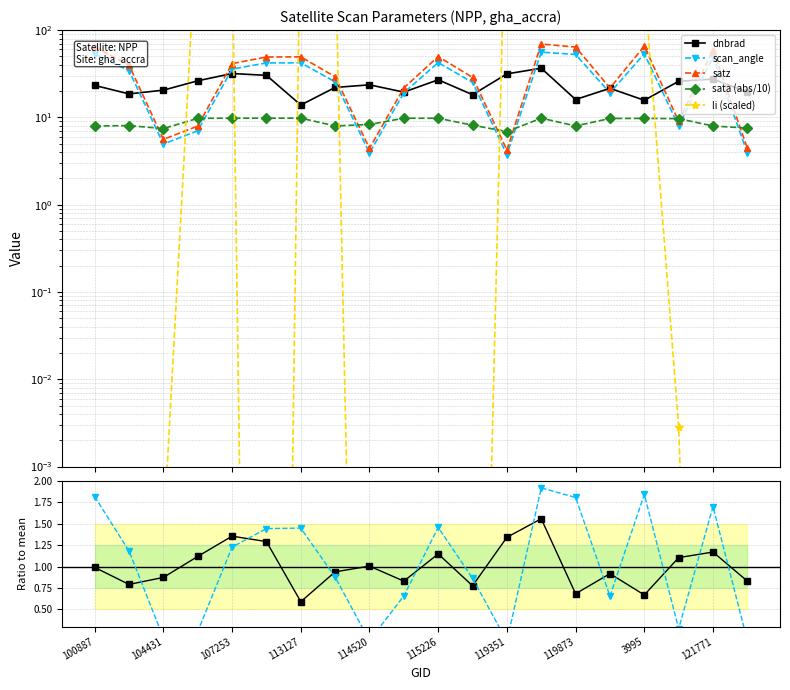

Is this an area chart (filled region under the line)?

No